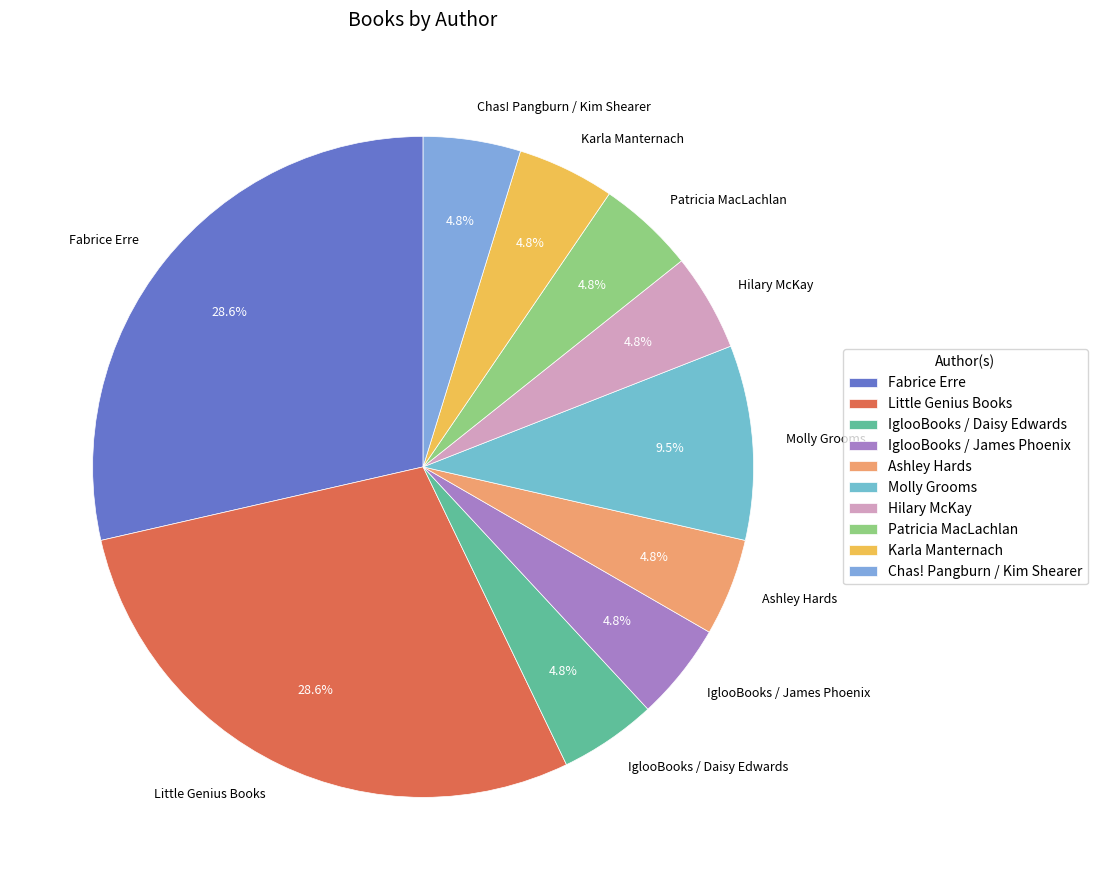

Which has a higher value, IglooBooks / James Phoenix or Fabrice Erre?

Fabrice Erre